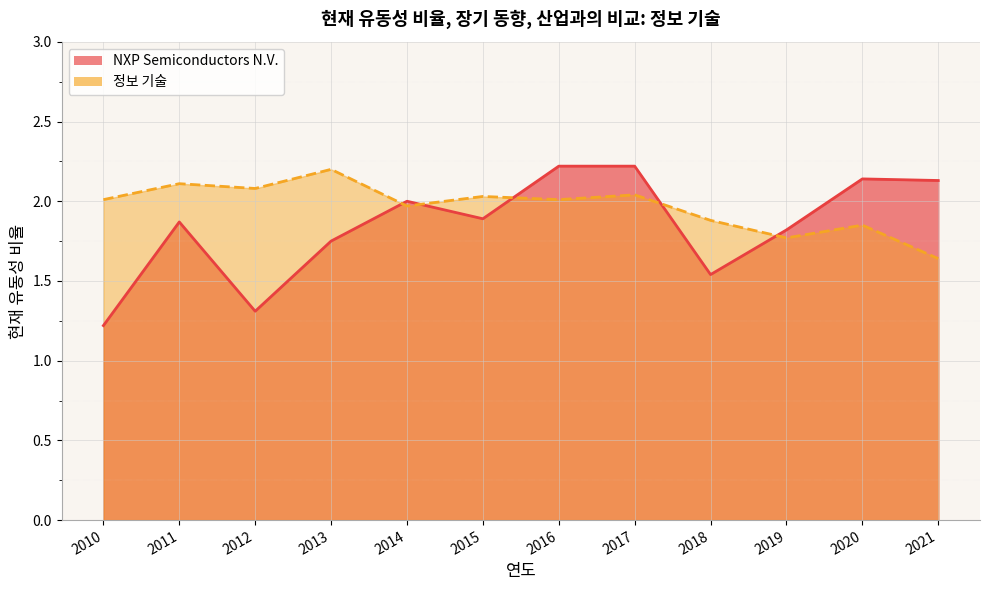

How many data points does each series have?

12